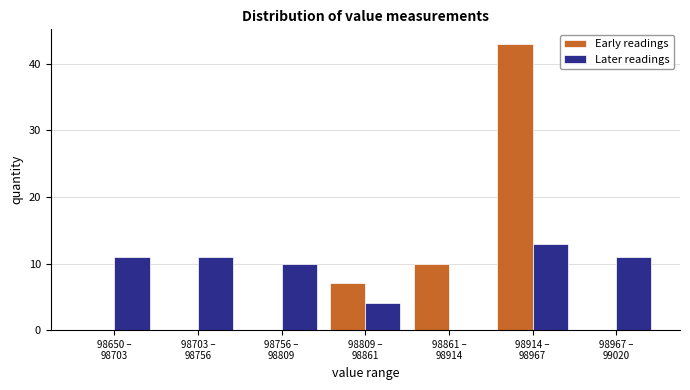

What is the sum of all Later readings values?

60